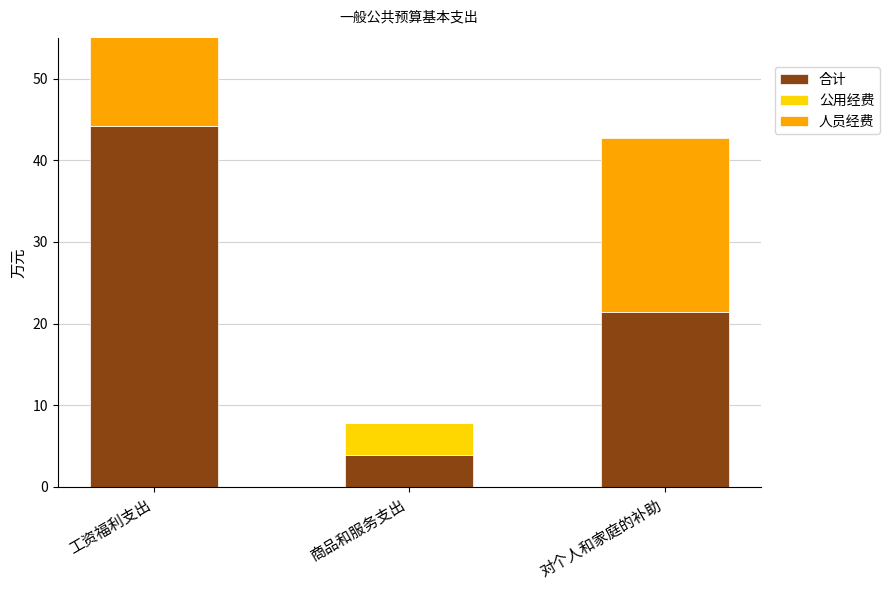

True or false: 公用经费 has a value of 0.0 at 对个人和家庭的补助.

True